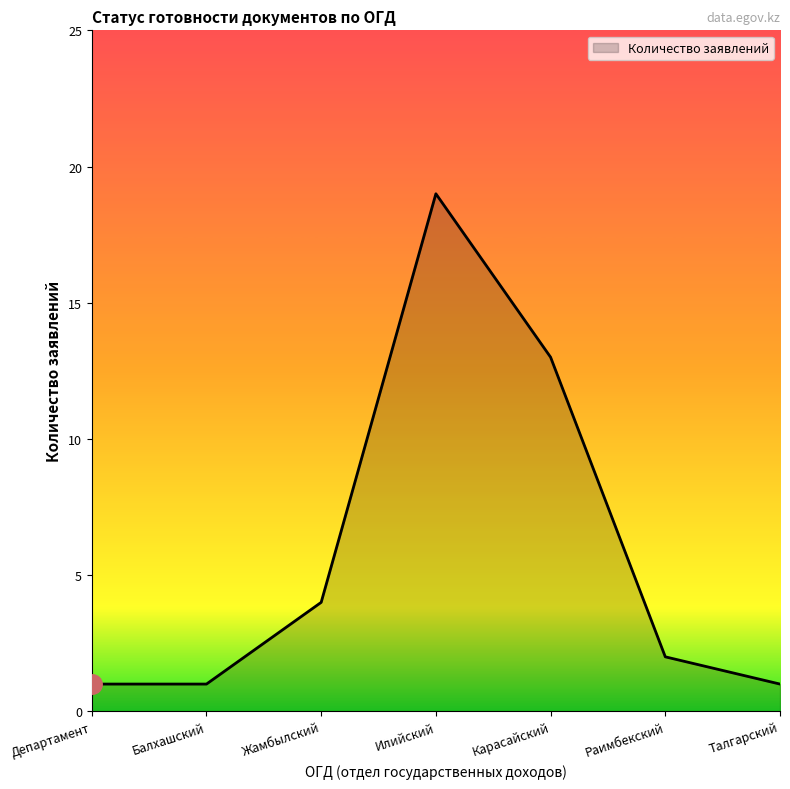

How many categories are shown in the chart?

7